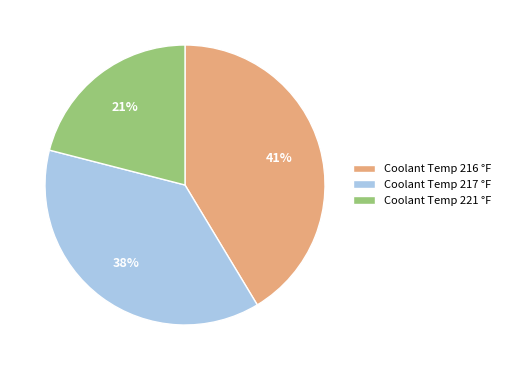

Which category has the biggest portion of the pie?

Coolant Temp 216 °F